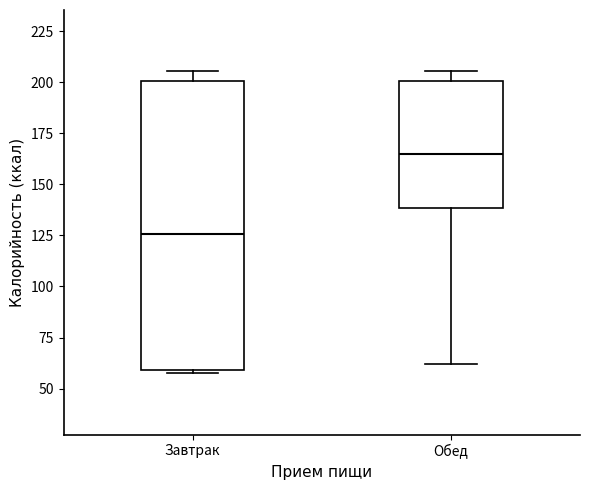

Reading left to right, transcribe this box plot: for each box, give where its median line is, the range the box spans, and where its two whiskers end, as read against the y-axis. The values are not printed on the chart, so give them approximately, as read against the axis.

Завтрак: median 125, box 60 to 200, whiskers 55 to 205
Обед: median 165, box 140 to 200, whiskers 60 to 205